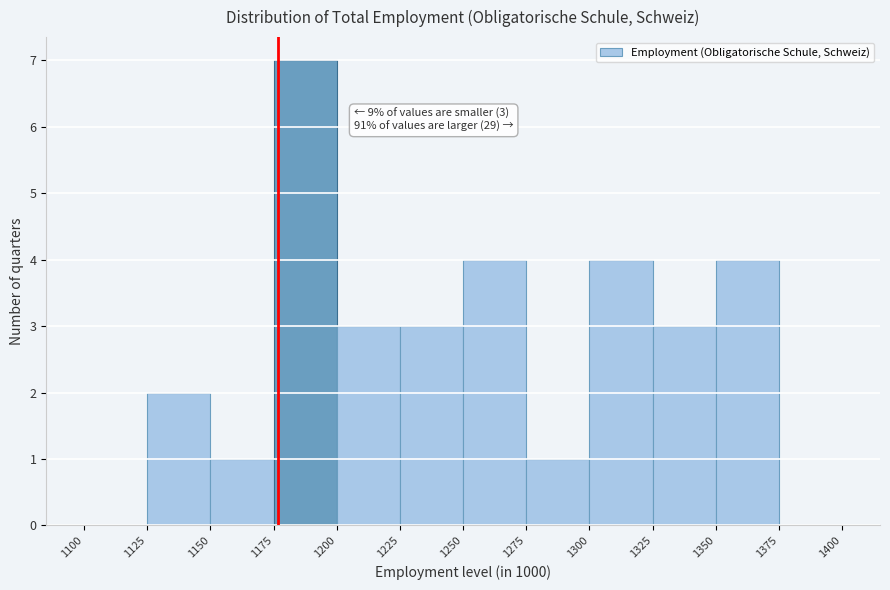

Which range on the x-axis has the tallest bar?

1175 to 1200